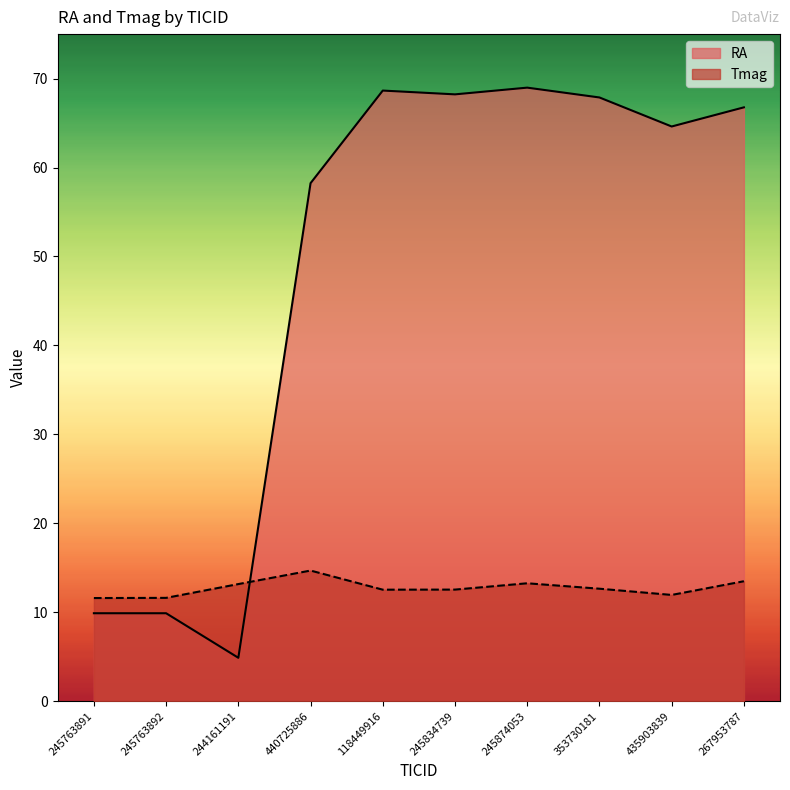

At which category does the chart reach its minimum across all series?

244161191